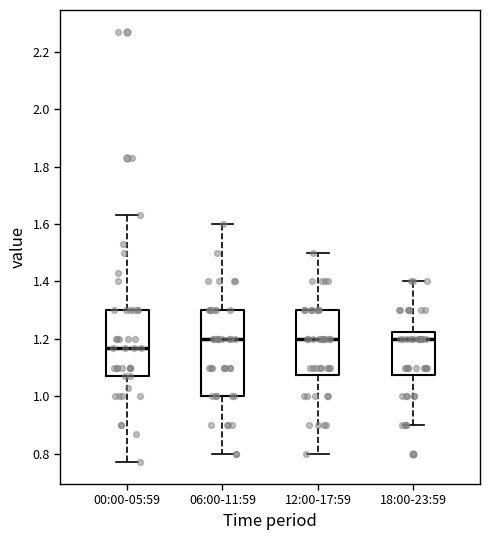

Reading left to right, read every box against the y-axis: the position of its median line, the range the box covers, and the ends of its whiskers. The values are not printed on the chart, so give them approximately, as read against the axis.

00:00-05:59: median 1.18, box 1.08 to 1.30, whiskers 0.78 to 1.64
06:00-11:59: median 1.20, box 1.00 to 1.30, whiskers 0.80 to 1.60
12:00-17:59: median 1.20, box 1.08 to 1.30, whiskers 0.80 to 1.50
18:00-23:59: median 1.20, box 1.08 to 1.22, whiskers 0.90 to 1.40